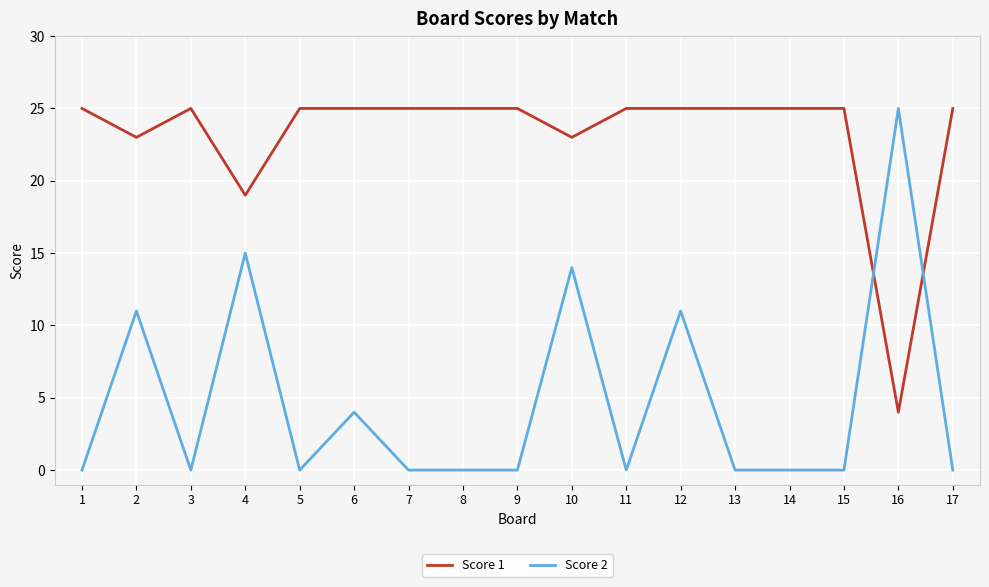

What is the lowest value of the Score 1 series?

4